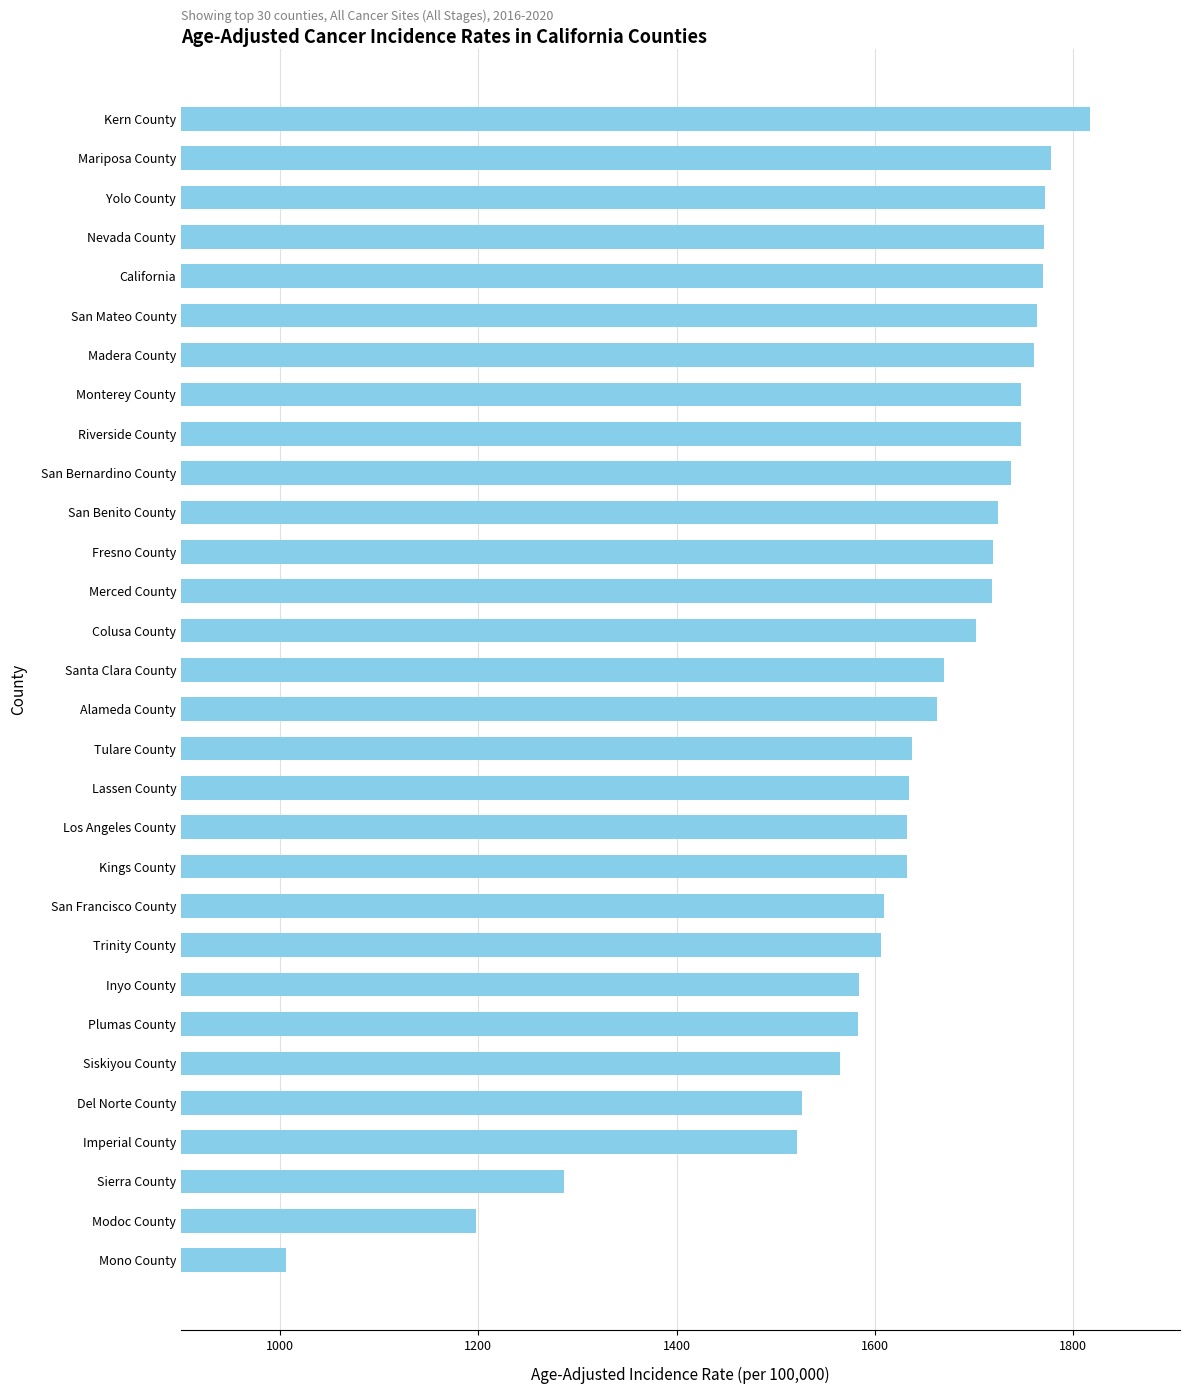

What is the ratio of the value at Alameda County to the value at Los Angeles County?

1.0